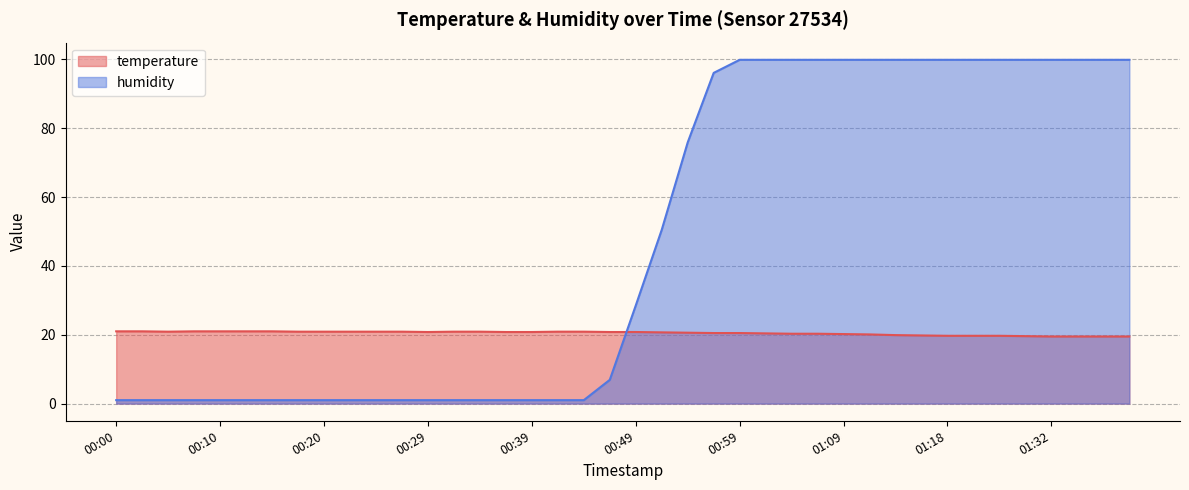

What is the sum of the humidity values at 00:10 and 00:56?

97.1